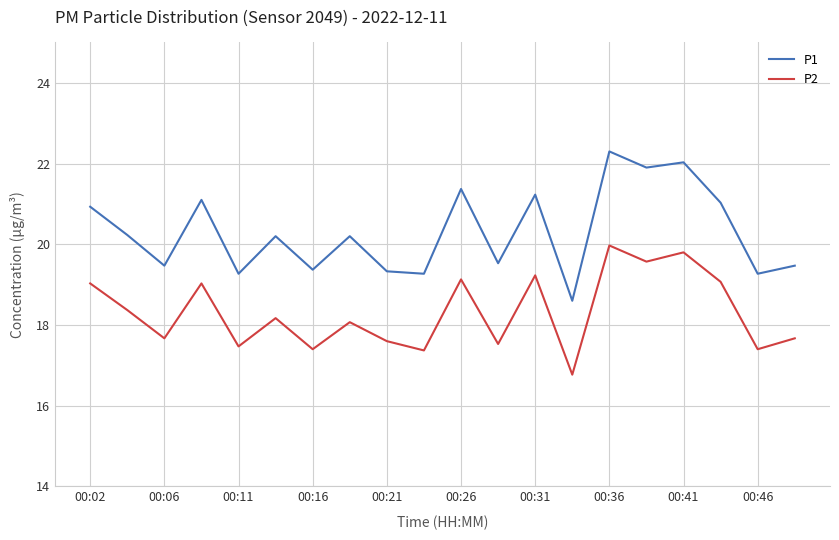

What is the maximum value shown in the chart?

22.3